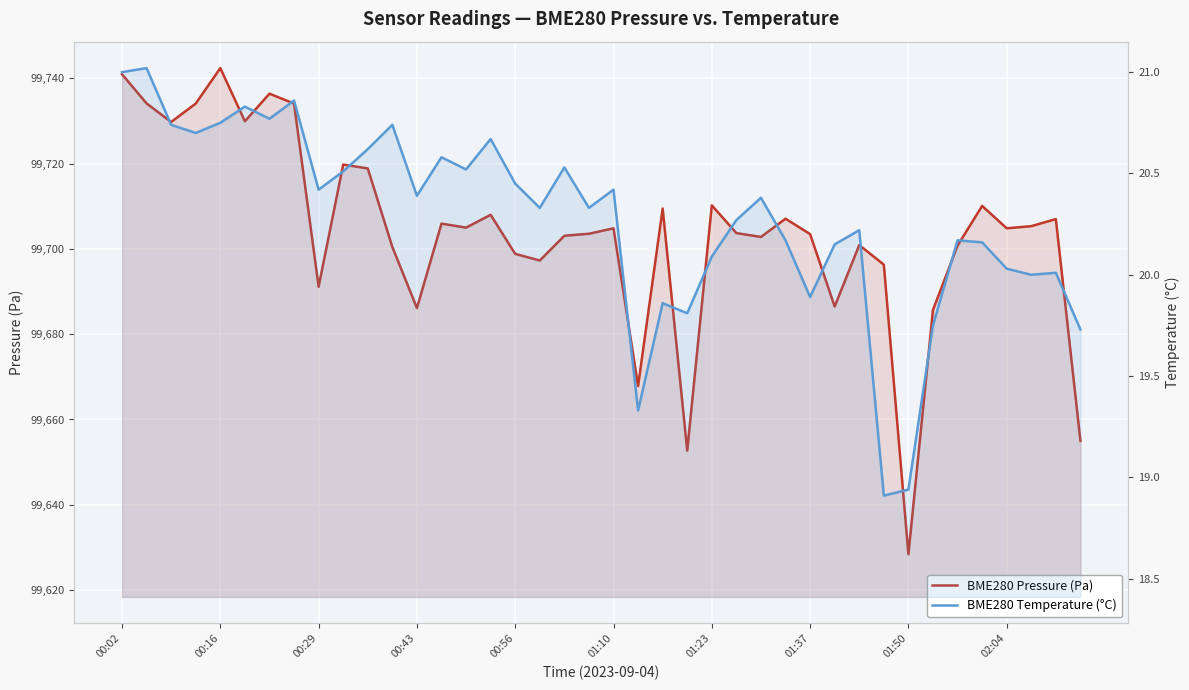

True or false: BME280 Pressure (Pa) has a value of 140473.3 at 15.

False